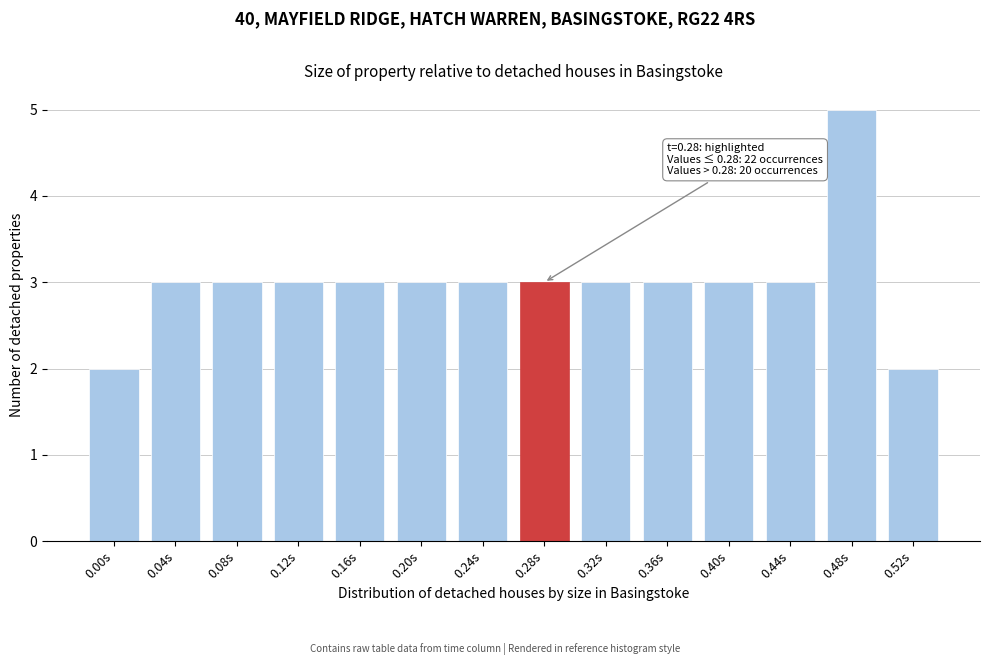

Reading left to right, list all the values displayed in this chart.

0.00s=2	0.04s=3	0.08s=3	0.12s=3	0.16s=3	0.20s=3	0.24s=3	0.28s=3	0.32s=3	0.36s=3	0.40s=3	0.44s=3	0.48s=5	0.52s=2